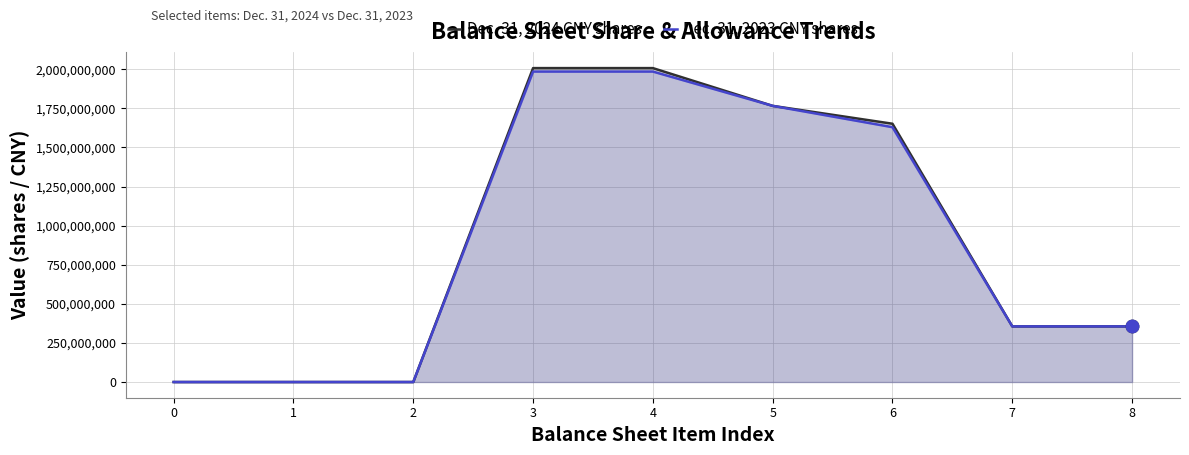

What are all the series names shown in the legend?

Dec. 31, 2024 CNY shares, Dec. 31, 2023 CNY shares